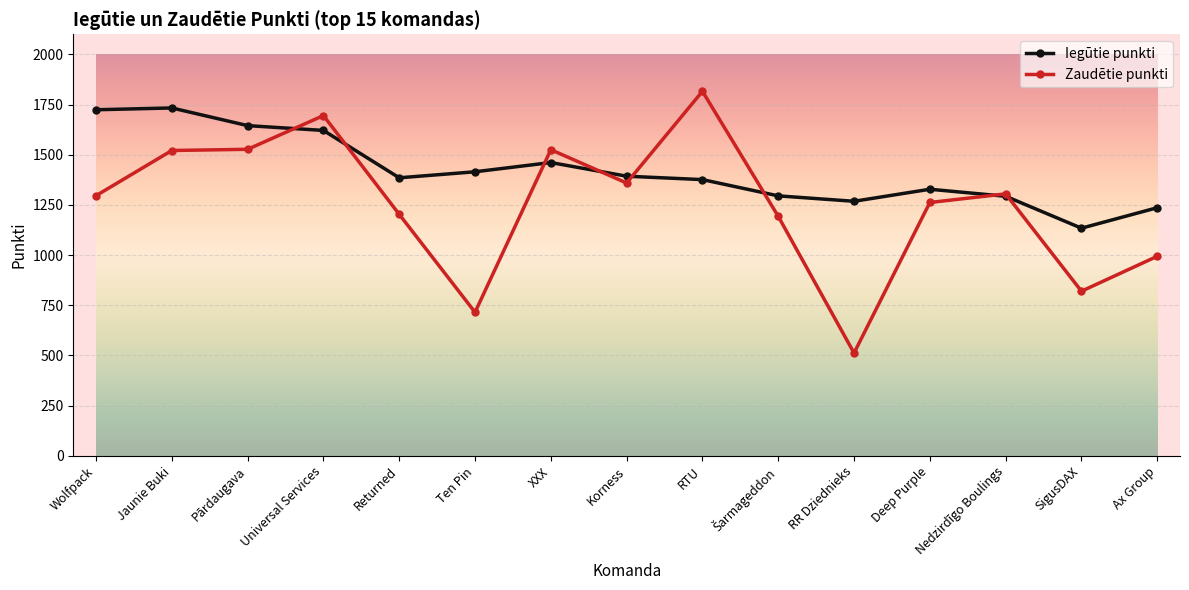

Rank the series by their maximum value, from lowest to highest.

Iegūtie punkti, Zaudētie punkti